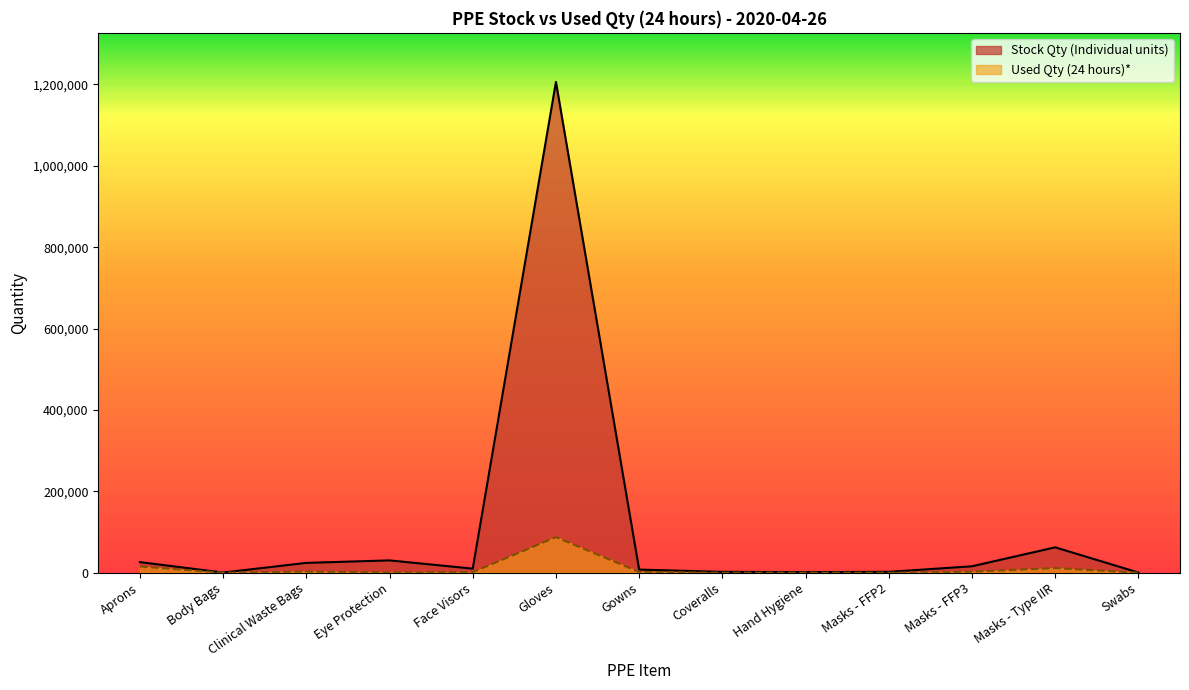

In Used Qty (24 hours)*, how many points are higher than both neighbors (excluding endpoints)?

4